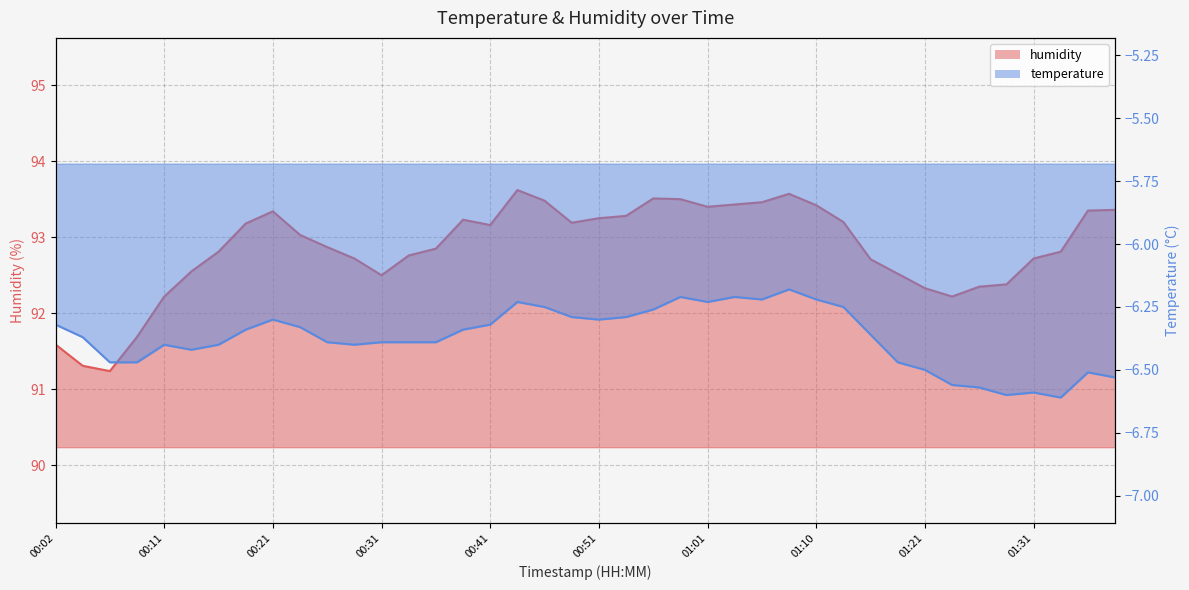

Which category has the highest value in the humidity series?

00:43